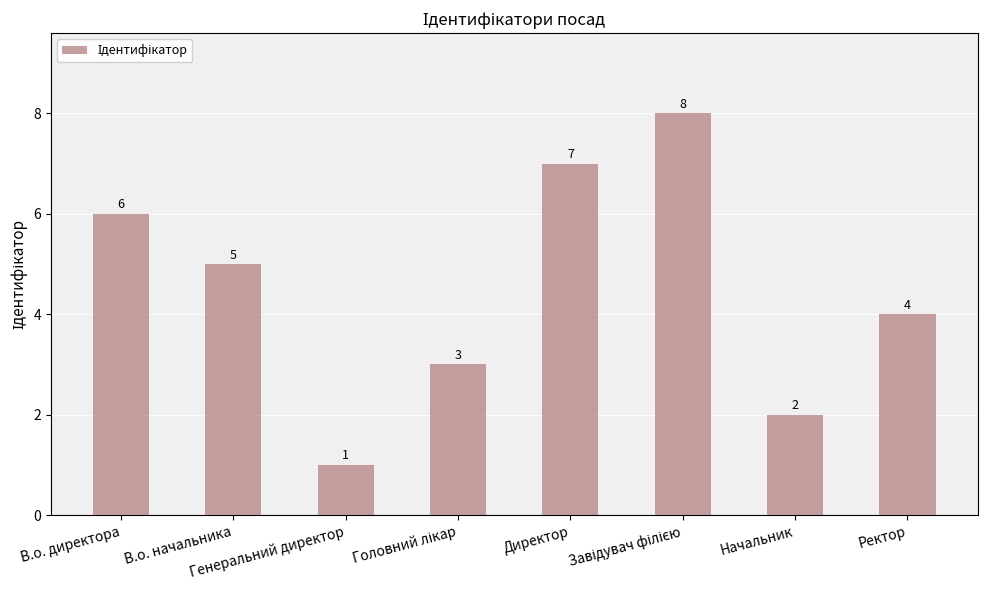

How many bars are there in total?

8